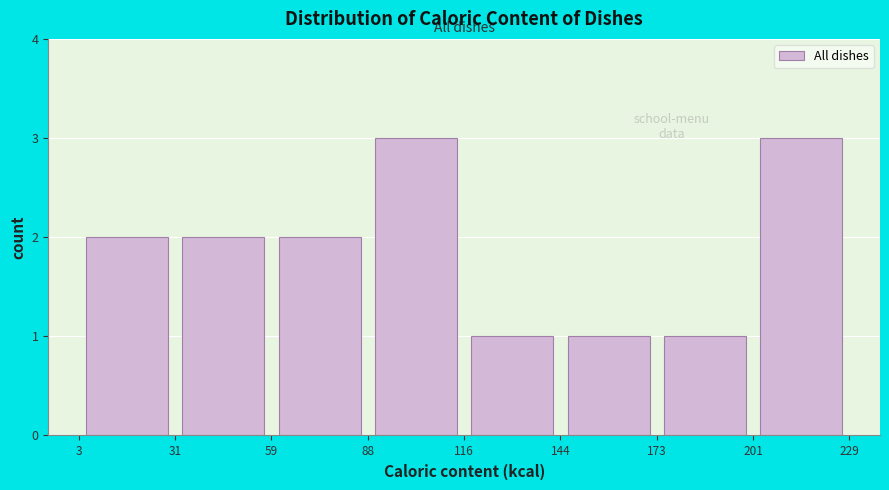

What is the height of the bar covering 144 to 173 on the x-axis? The values are not printed on the chart, so give them approximately, as read against the axis.

1